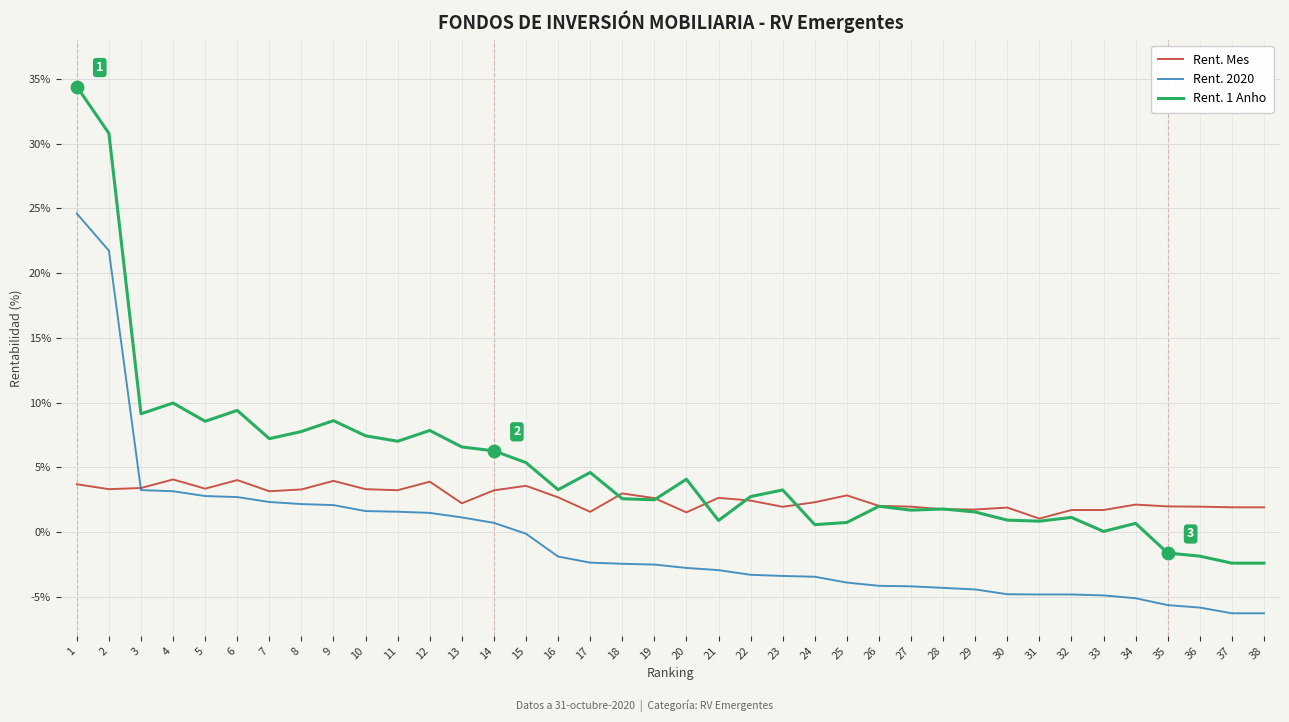

At which category is the sum across all series the highest?

1